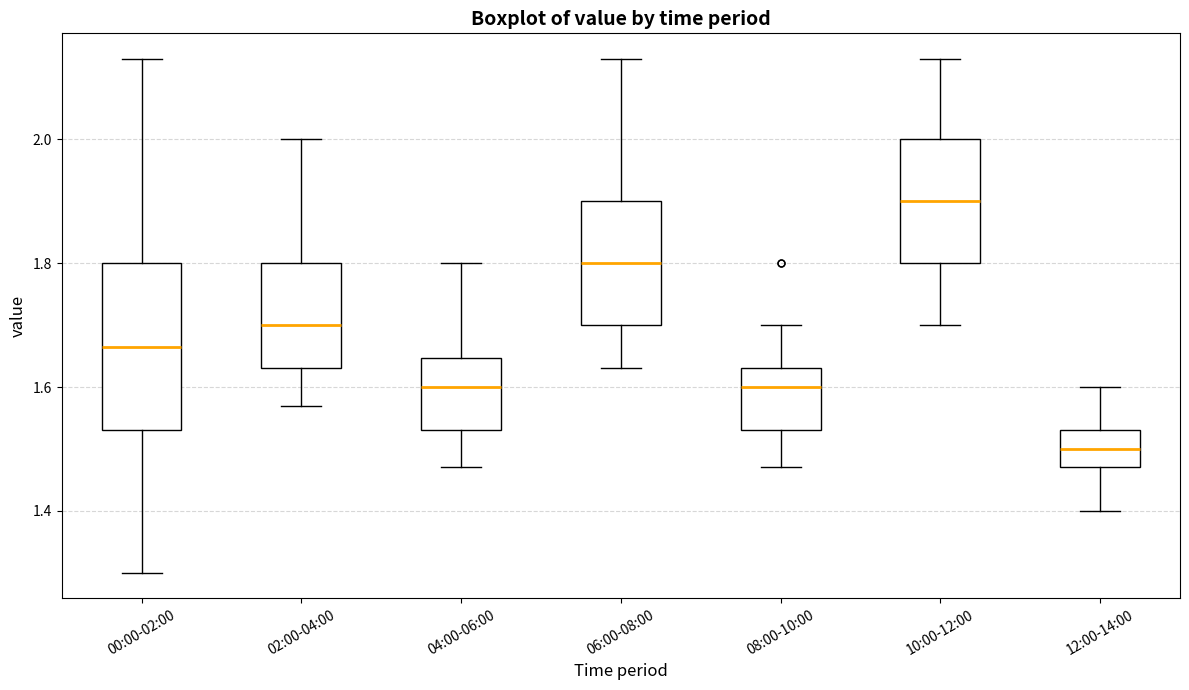

Reading left to right, transcribe this box plot: for each box, give where its median line is, the range the box spans, and where its two whiskers end, as read against the y-axis. The values are not printed on the chart, so give them approximately, as read against the axis.

00:00-02:00: median 1.66, box 1.54 to 1.80, whiskers 1.30 to 2.14
02:00-04:00: median 1.70, box 1.64 to 1.80, whiskers 1.58 to 2.00
04:00-06:00: median 1.60, box 1.54 to 1.64, whiskers 1.48 to 1.80
06:00-08:00: median 1.80, box 1.70 to 1.90, whiskers 1.64 to 2.14
08:00-10:00: median 1.60, box 1.54 to 1.64, whiskers 1.48 to 1.70
10:00-12:00: median 1.90, box 1.80 to 2.00, whiskers 1.70 to 2.14
12:00-14:00: median 1.50, box 1.48 to 1.54, whiskers 1.40 to 1.60